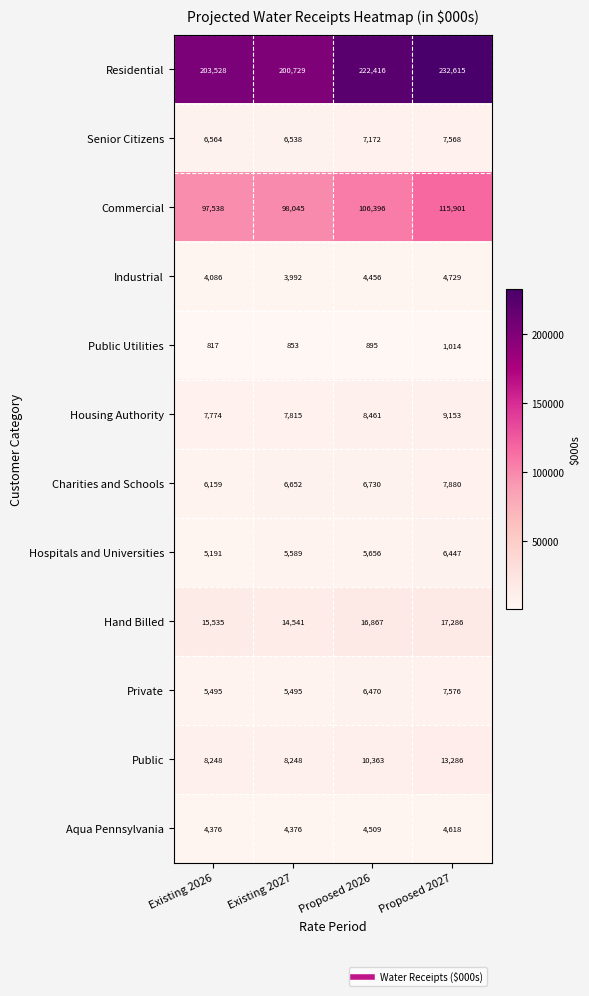

What is the sum of the Hospitals and Universities values at Existing 2026 and Proposed 2027?

11638